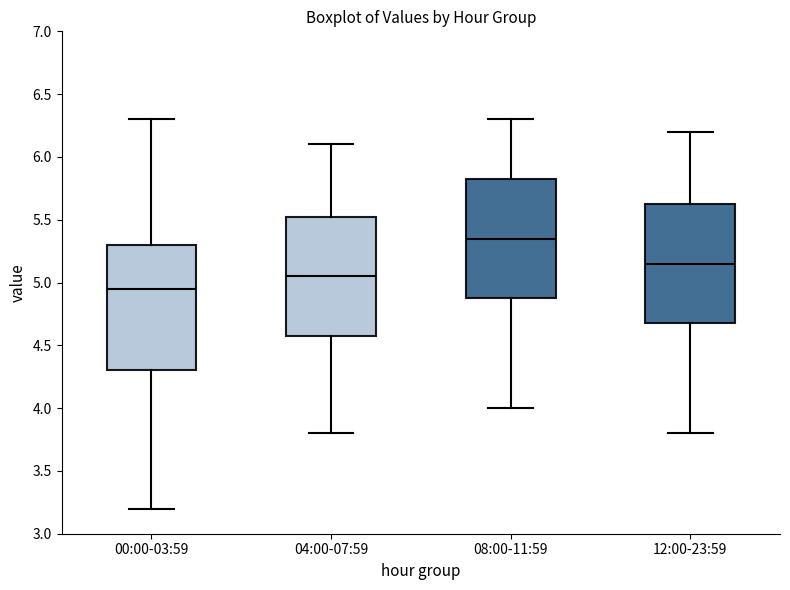

Which box has the highest median line?

08:00-11:59